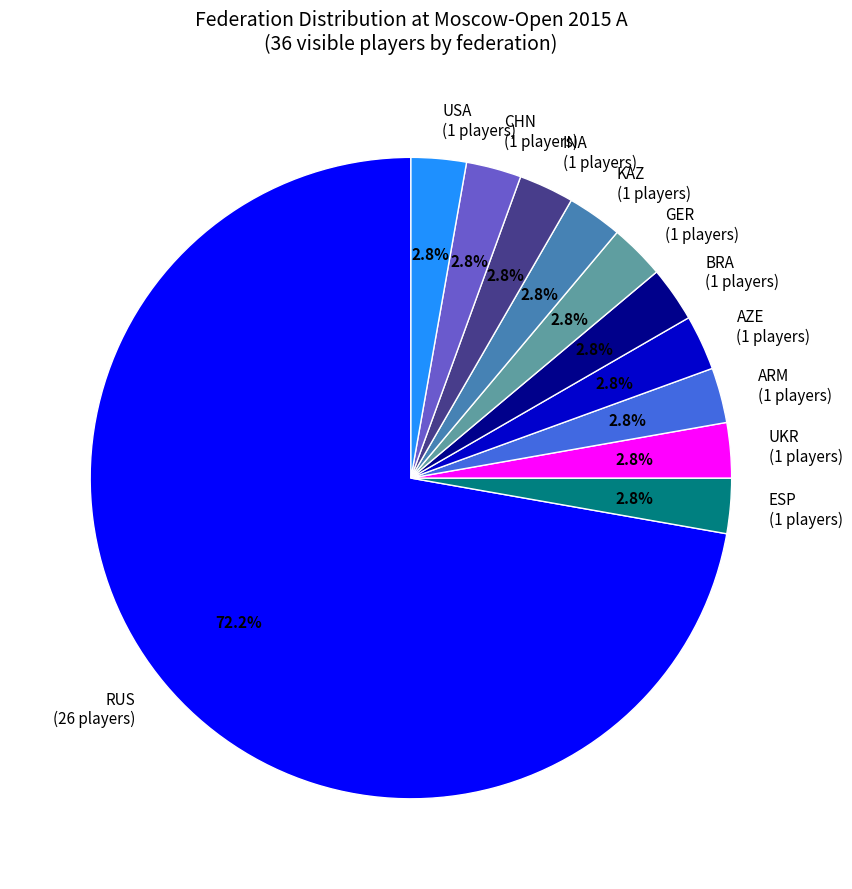

Which category has the biggest portion of the pie?

RUS (26 players)